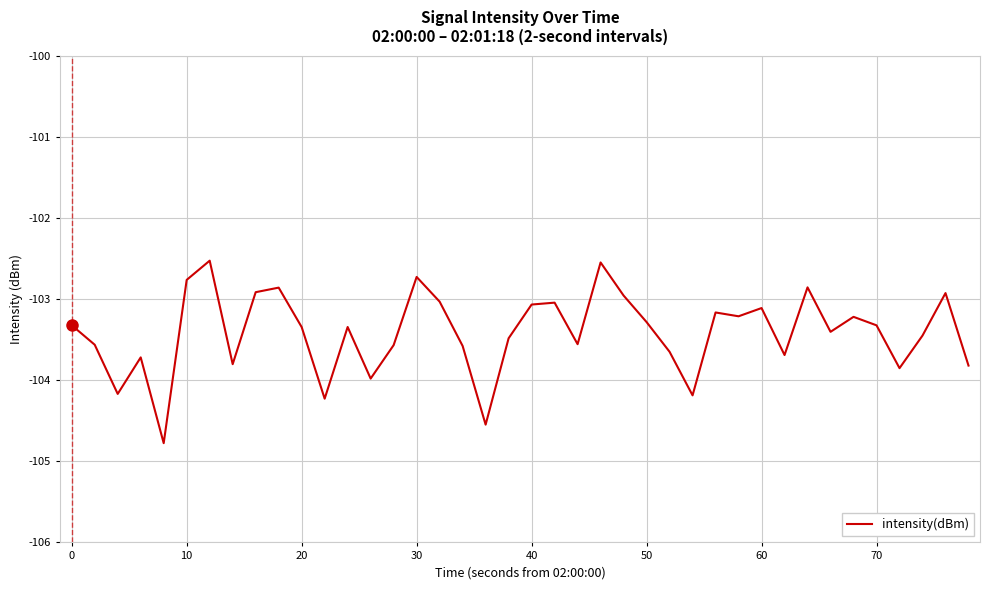

What is the minimum value shown in the chart?

-104.8